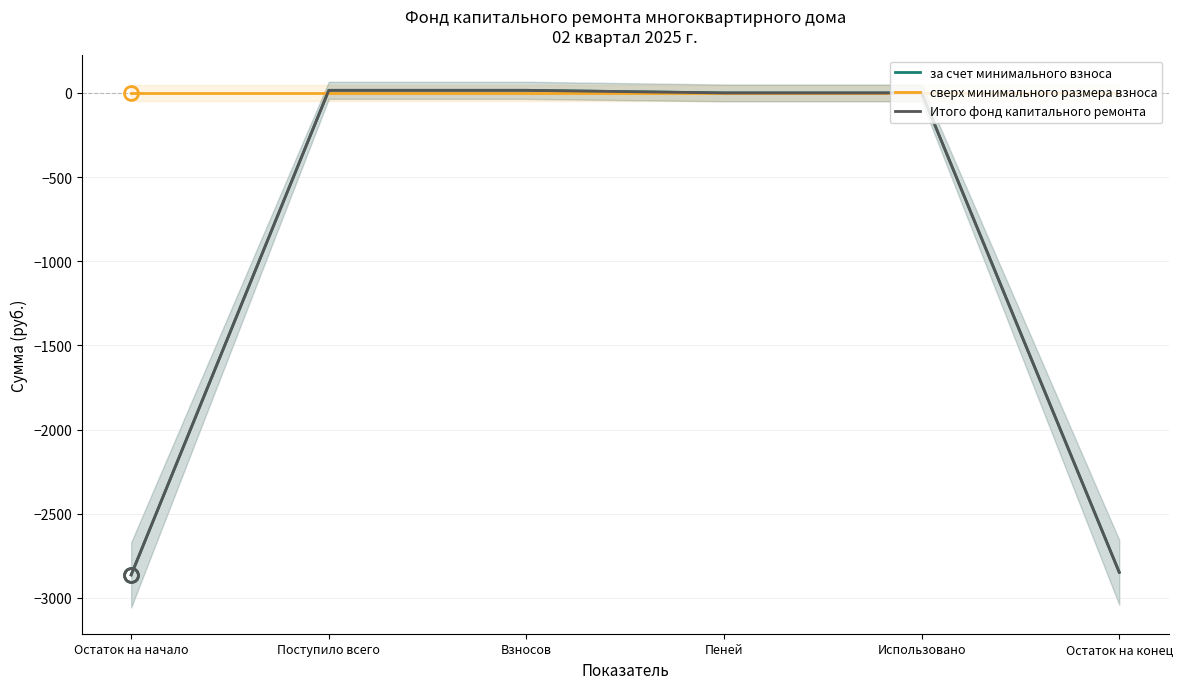

What is the approximate value of за счет минимального взноса at Остаток на конец?

-2847.5